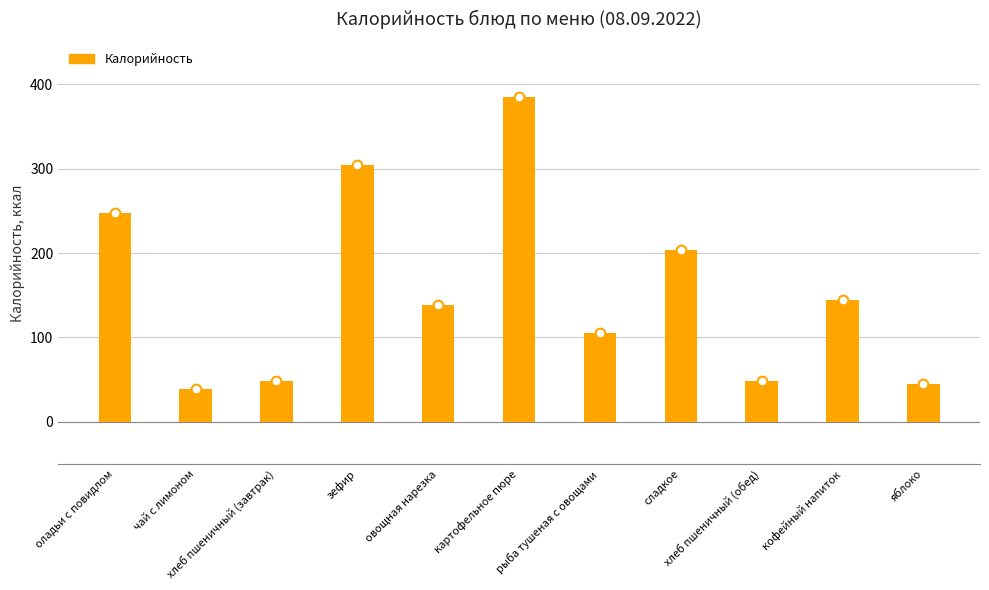

Are the bars horizontal?

No